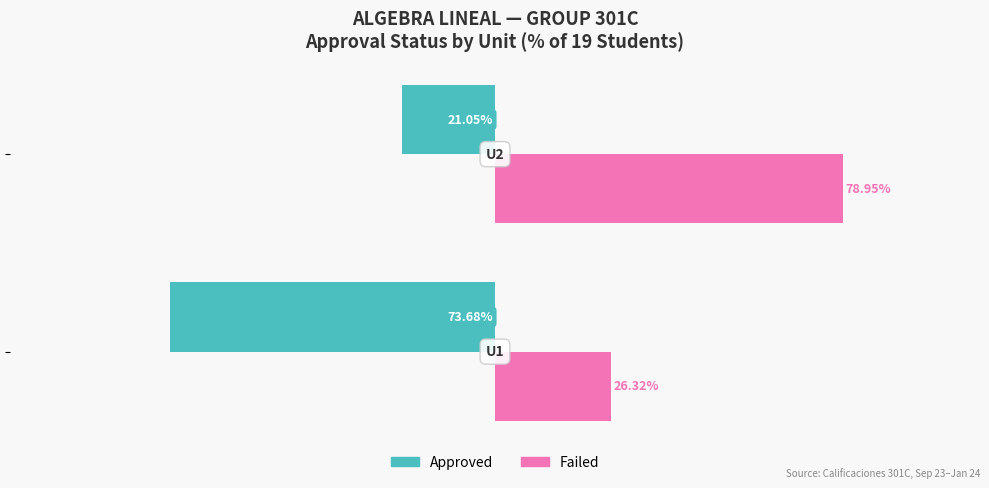

List the series in order of their overall mean, lowest first.

Approved, Failed